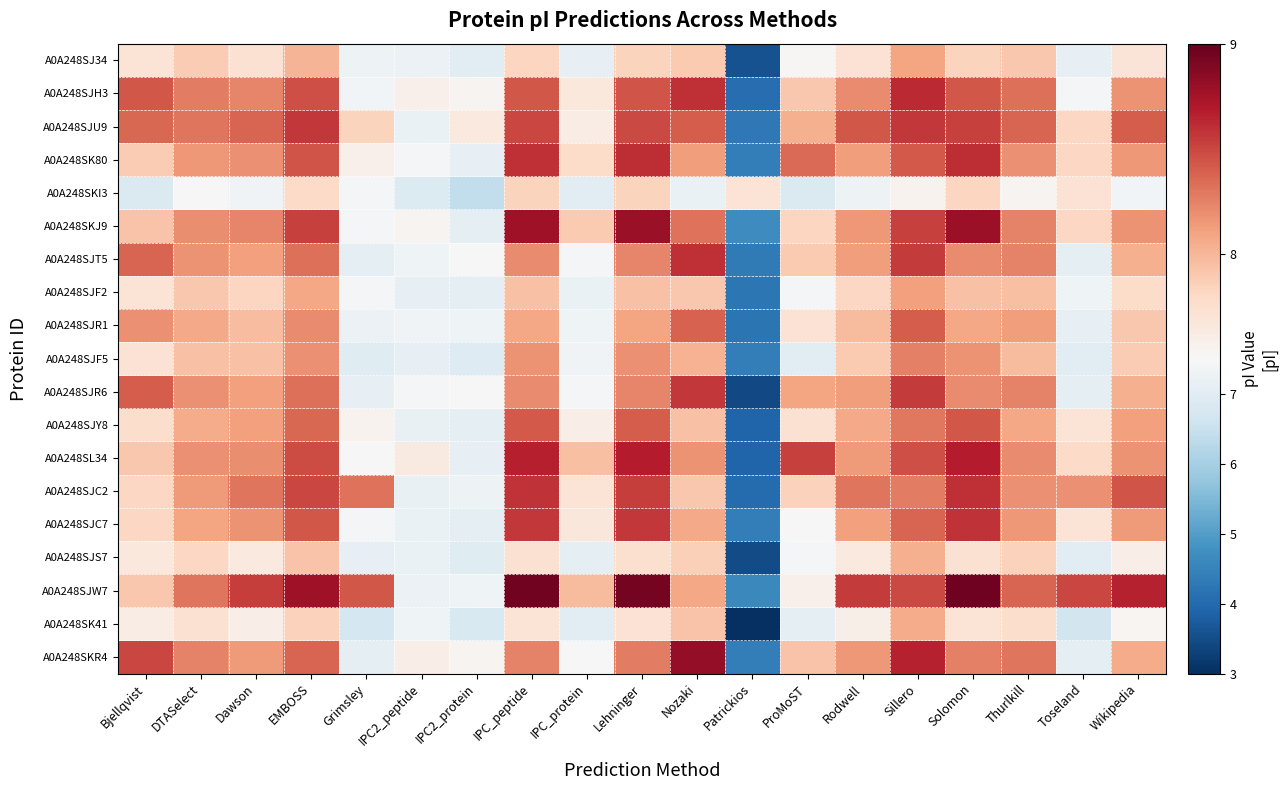

What is the spread (max minus min) of values at Grimsley?

1.7